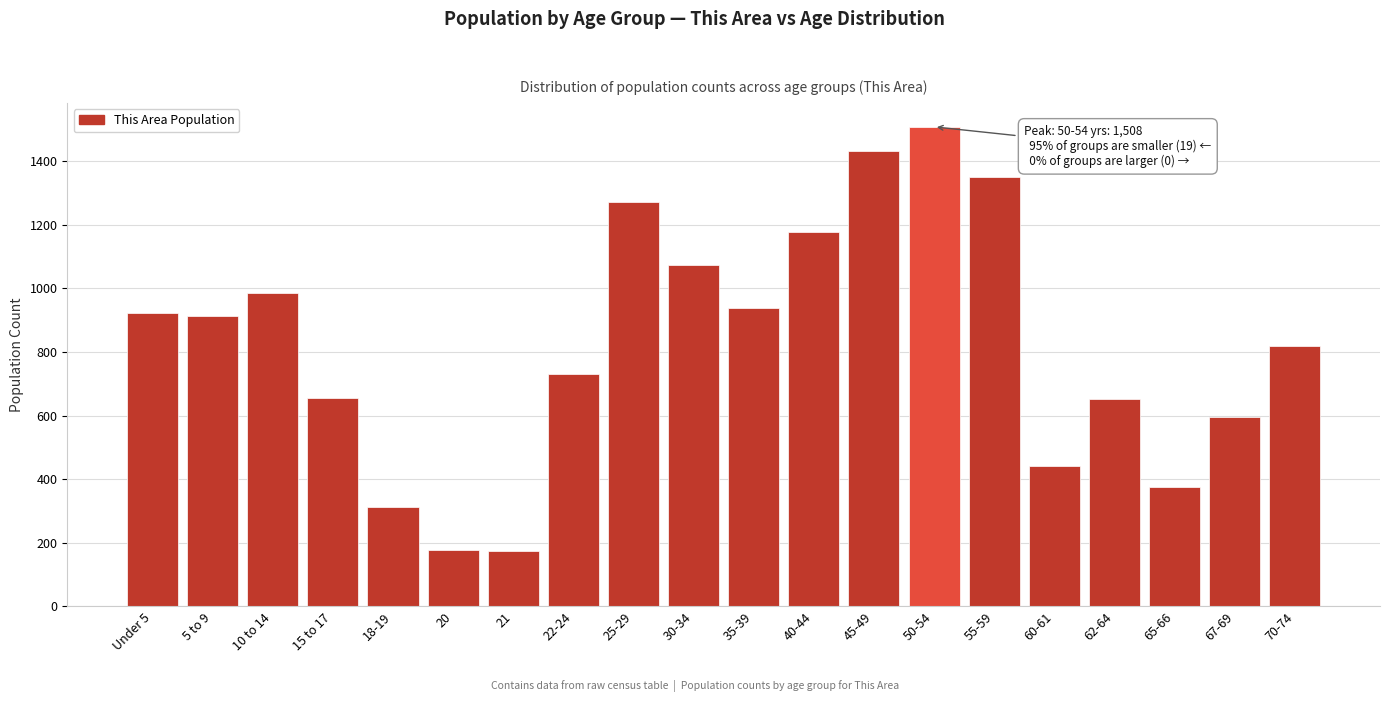

What is the change in value from 40-44 to 65-66?

-800